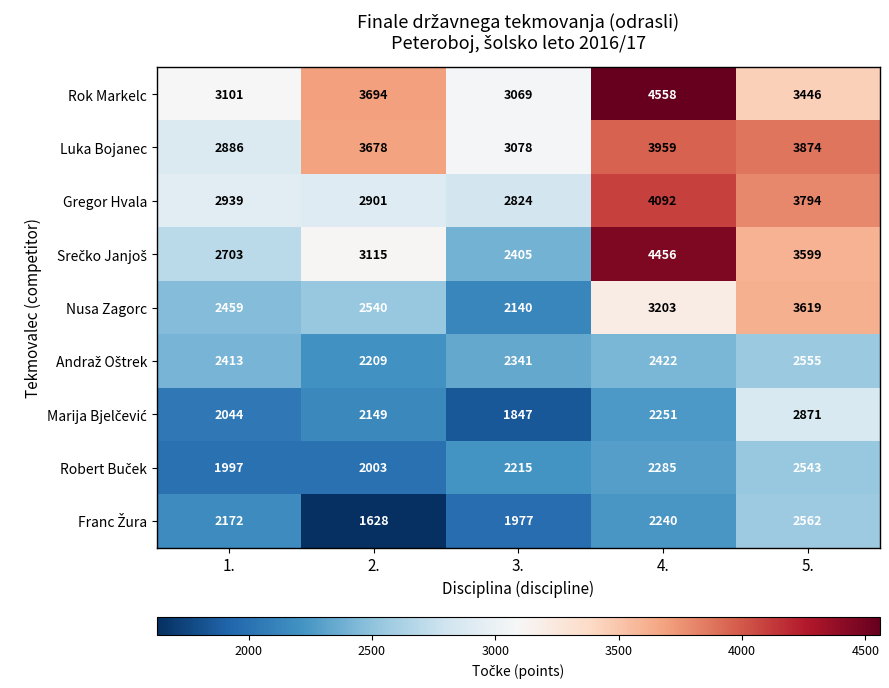

At how many categories does at least one series exceed 2571?

5